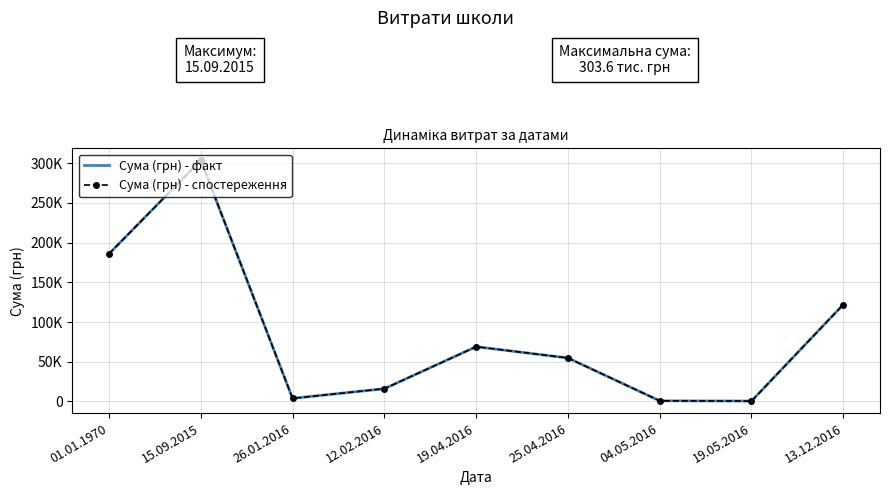

True or false: Сума (грн) - спостереження and Сума (грн) - факт intersect in this chart.

False